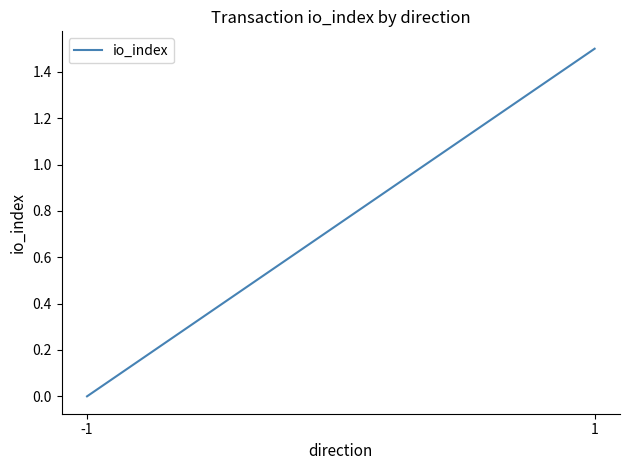

Which has a higher value, -1 or 1?

1